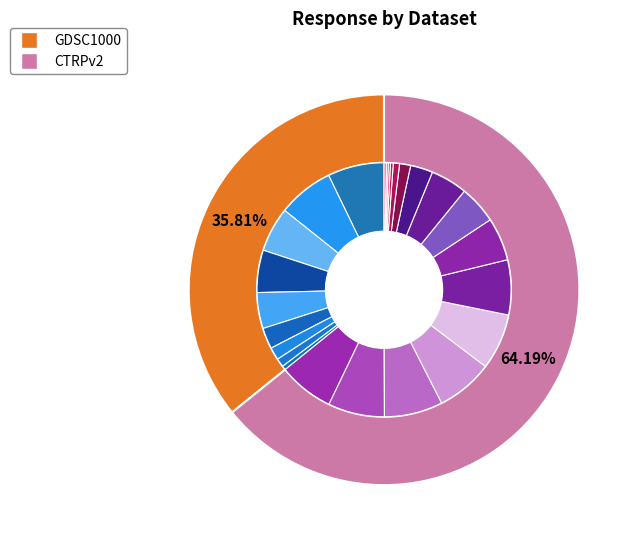

How many segments does this pie chart have?

25